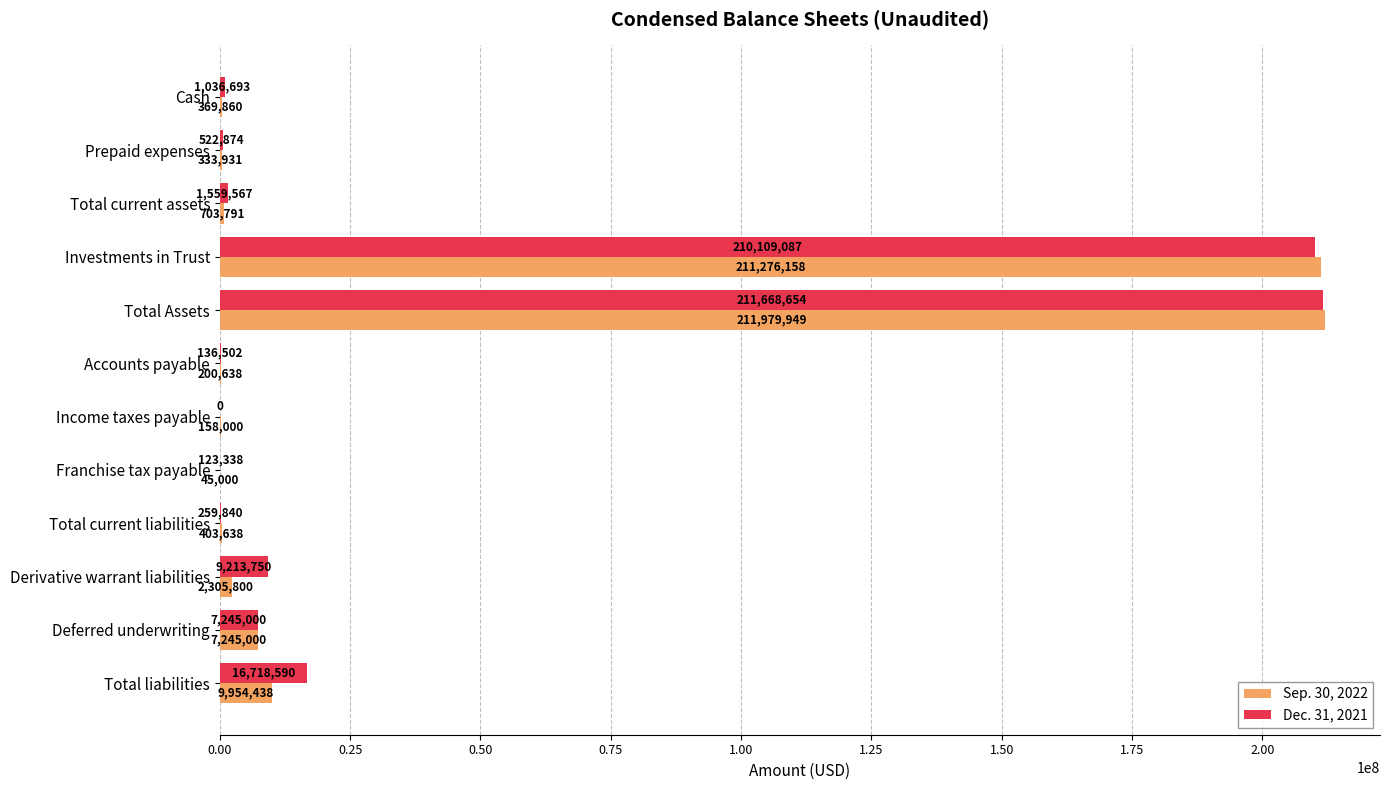

Which series changed the most between Franchise tax payable and Derivative warrant liabilities?

Dec. 31, 2021